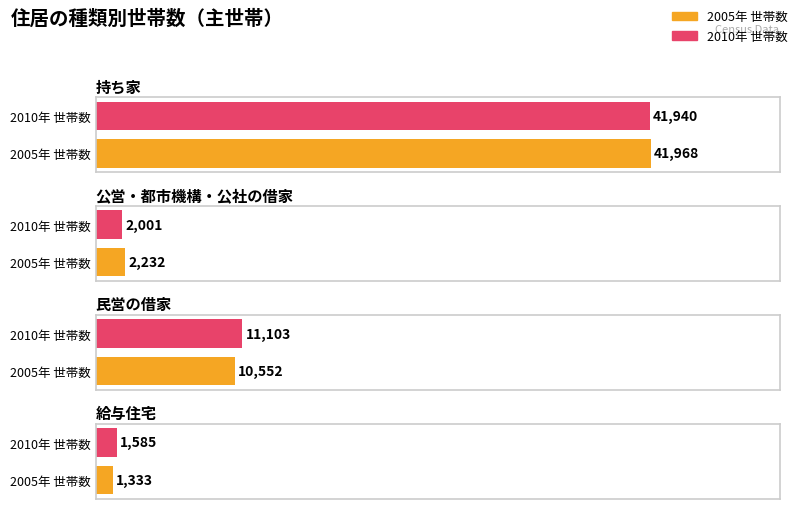

What is the difference between the maximum and second lowest values in the 2010年 世帯数 series?

39939